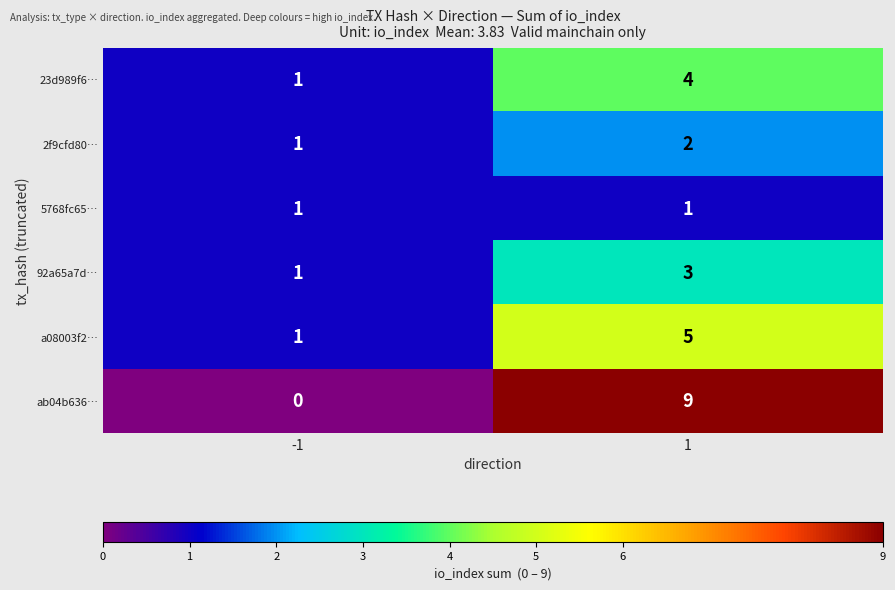

What is the sum of the a08003f2… values at -1 and 1?

6